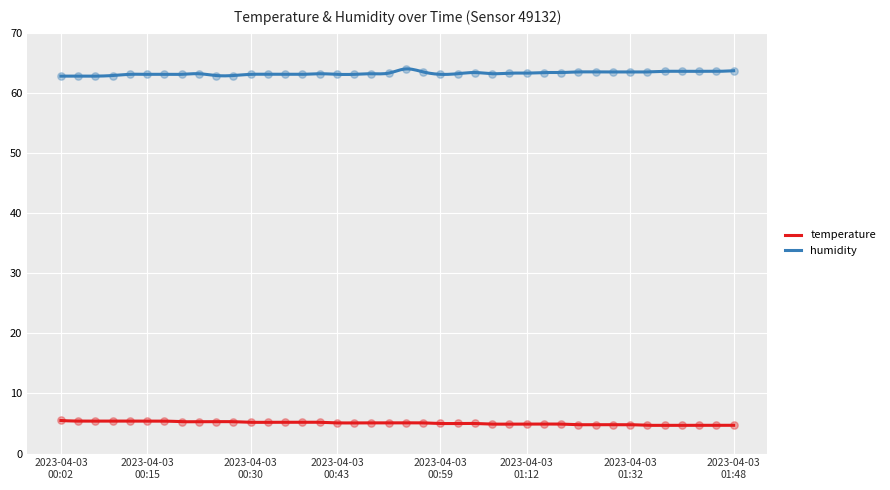

True or false: temperature and humidity intersect in this chart.

False